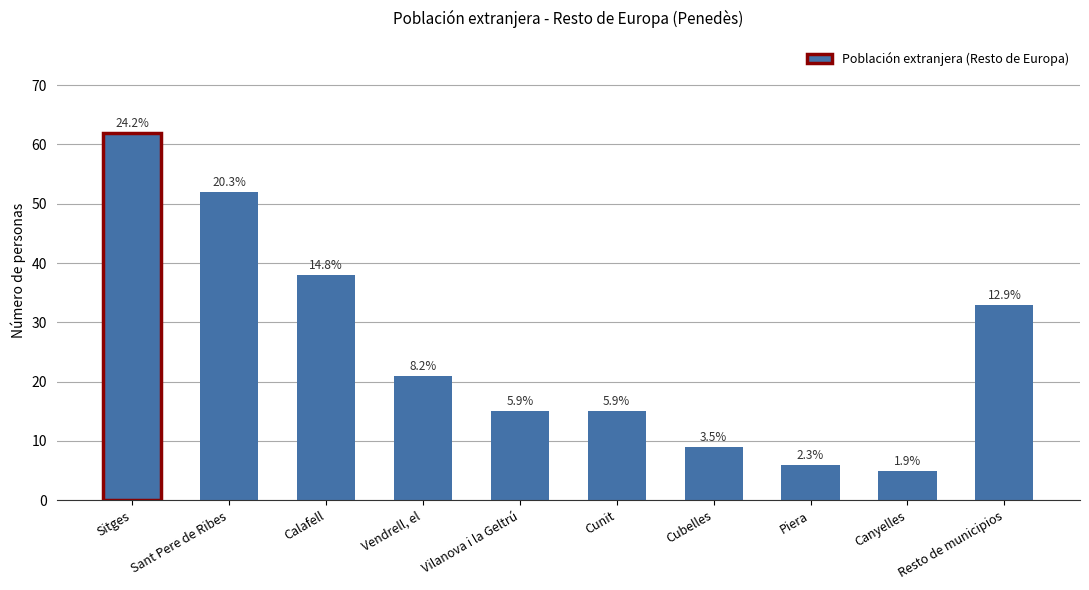

Which has a higher value, Vendrell, el or Canyelles?

Vendrell, el